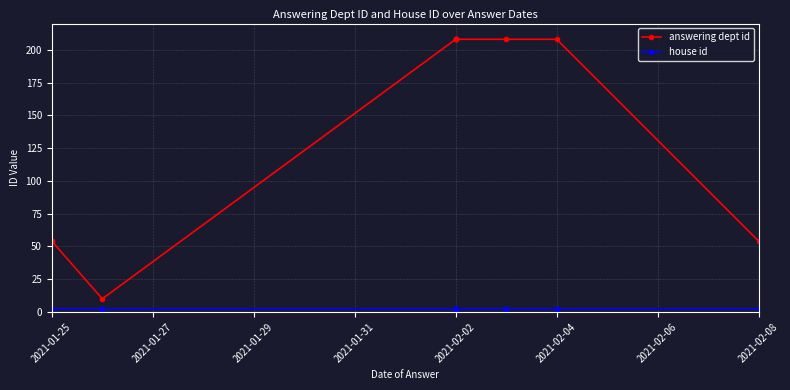

What value does the answering dept id series have at 2021-02-02, to the nearest 50?

200